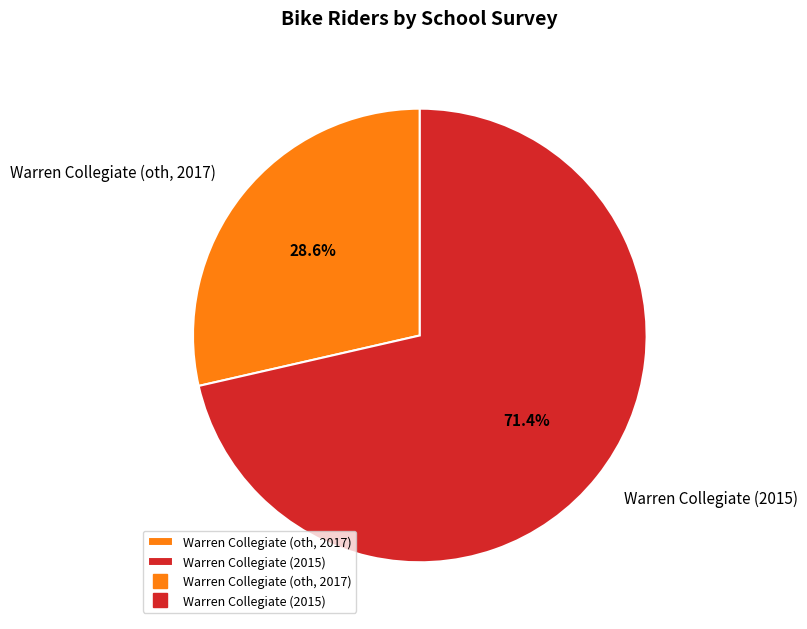

To the nearest percent, what portion does Warren Collegiate (2015) represent?

71%